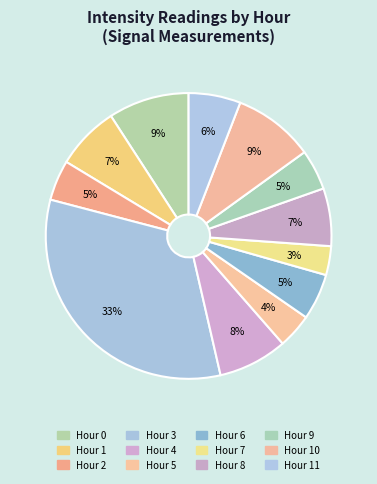

Count the number of slices in the pie.

12